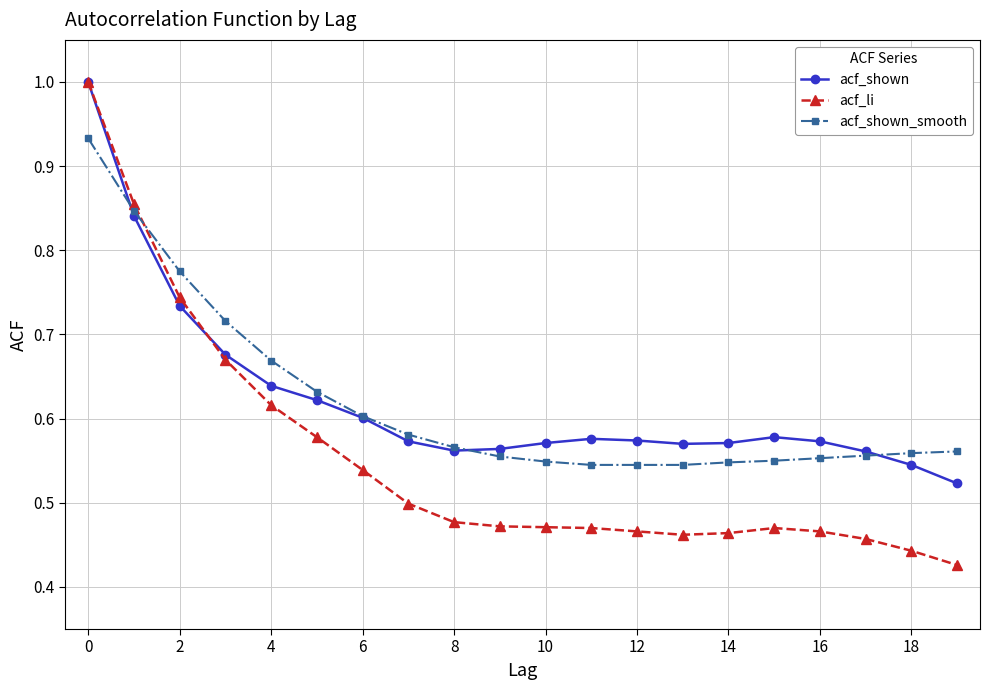

At how many categories does at least one series exceed 0?

20